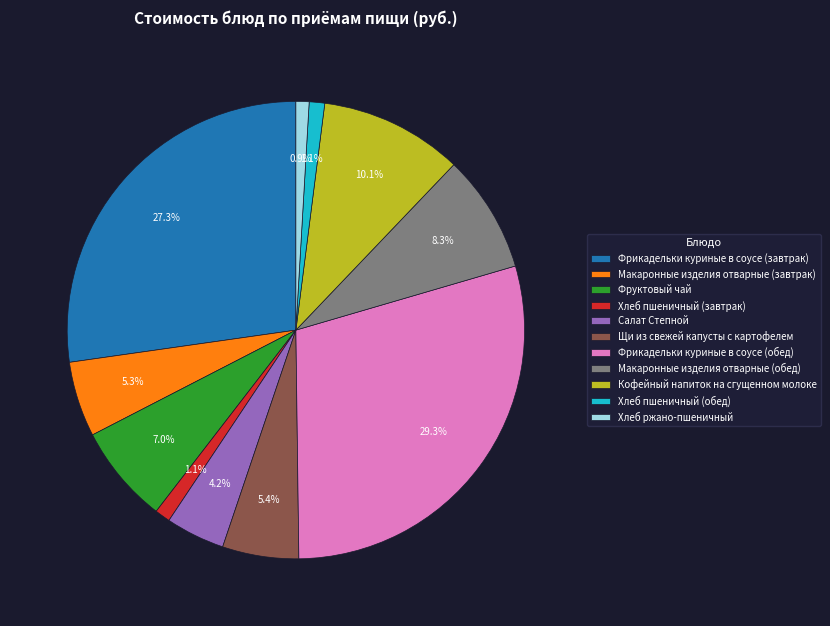

Which category has the biggest portion of the pie?

Фрикадельки куриные в соусе (обед)